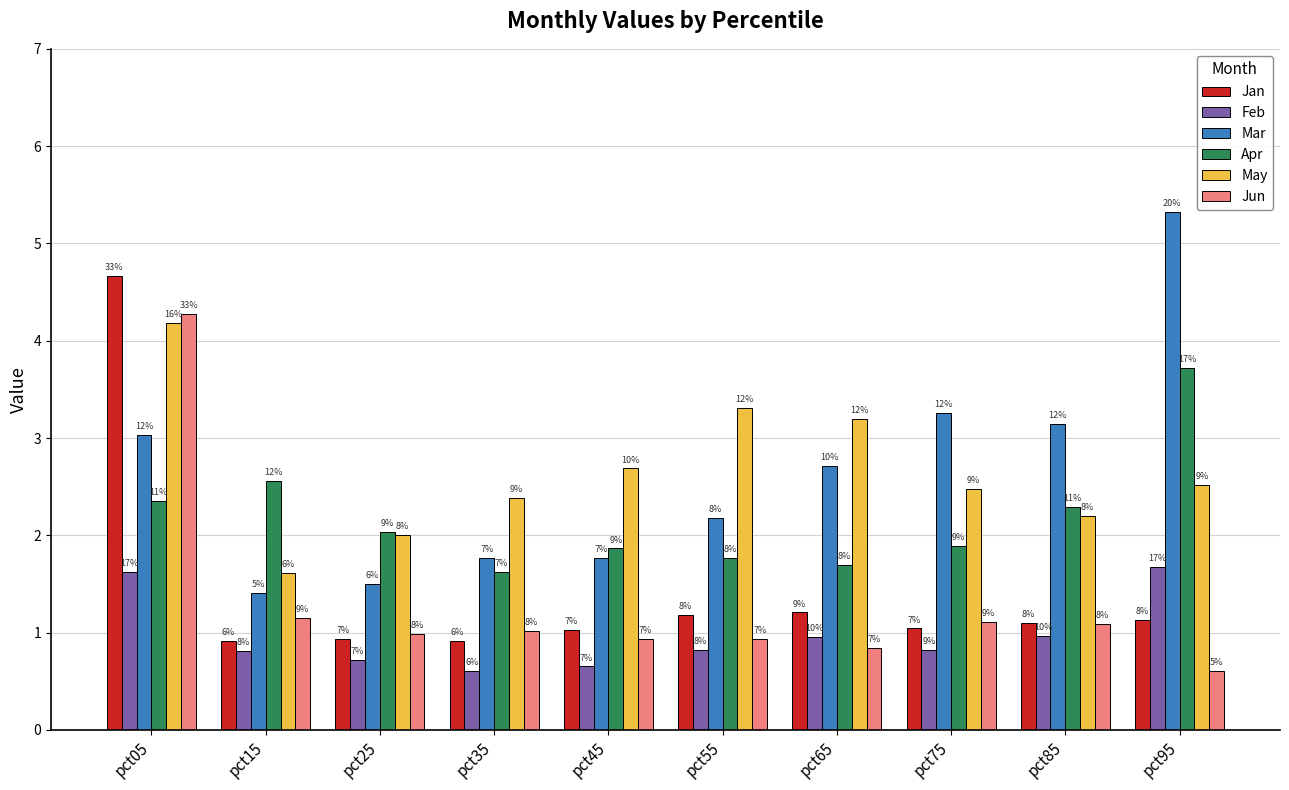

Which series has the widest spread of values?

Mar